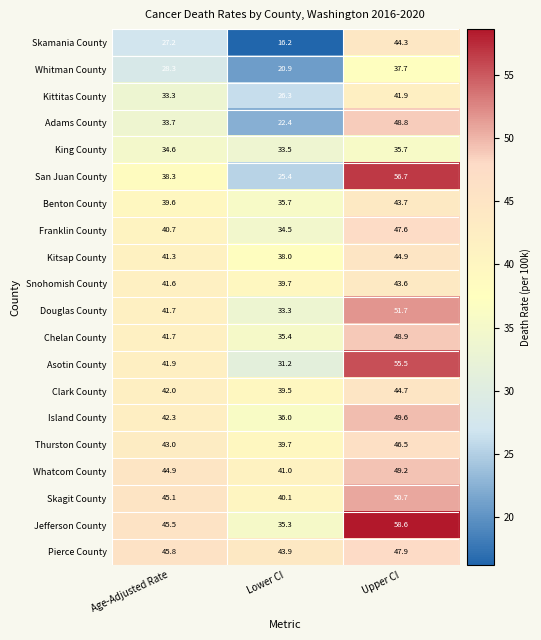

Between Age-Adjusted Rate and Upper CI, which series saw the biggest shift?

San Juan County